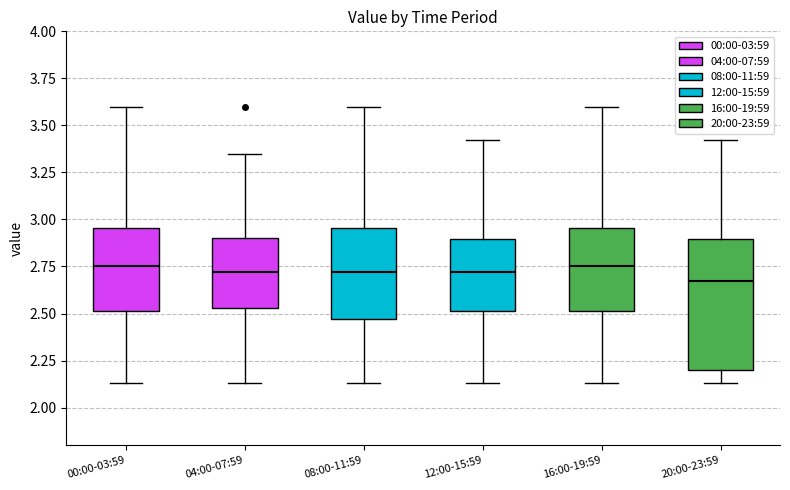

Where does the upper whisker of the box for 16:00-19:59 end on the y-axis? The values are not printed on the chart, so give them approximately, as read against the axis.

3.60